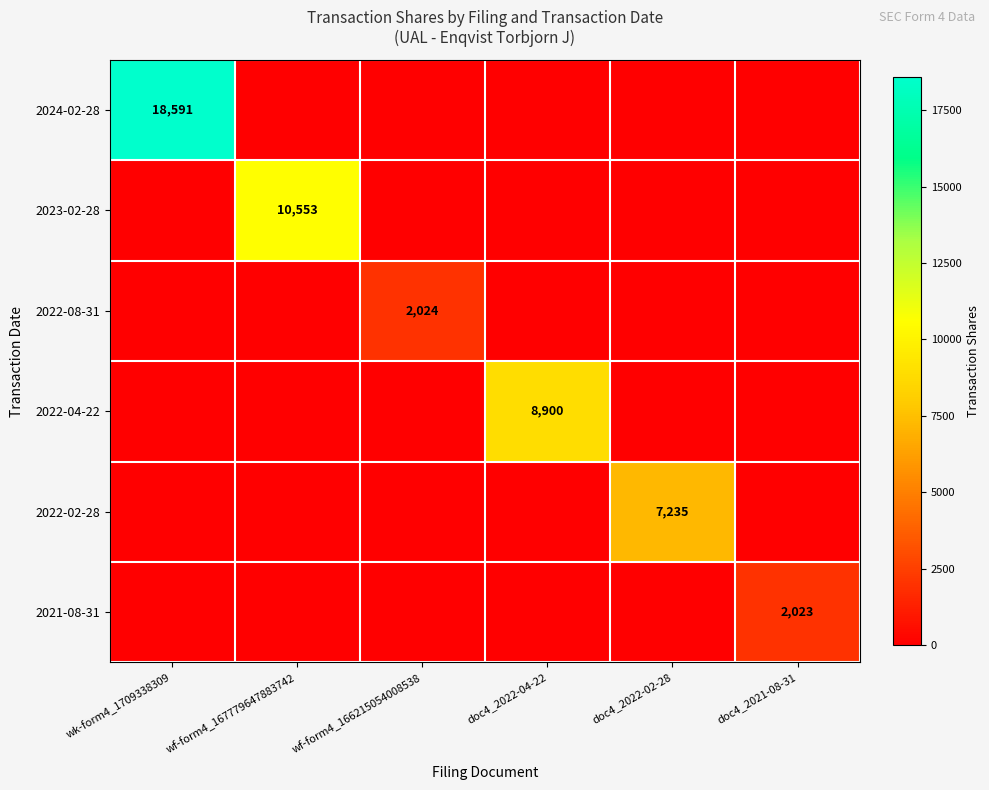

True or false: 2023-02-28 has a value of 10553 at wf-form4_167779647883742.

True